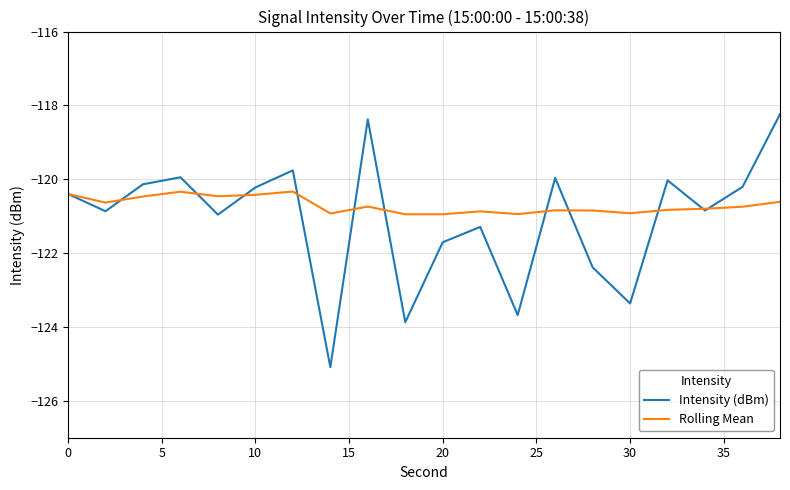

After their last crossing, which series has the higher values: Intensity (dBm) or Rolling Mean?

Intensity (dBm)